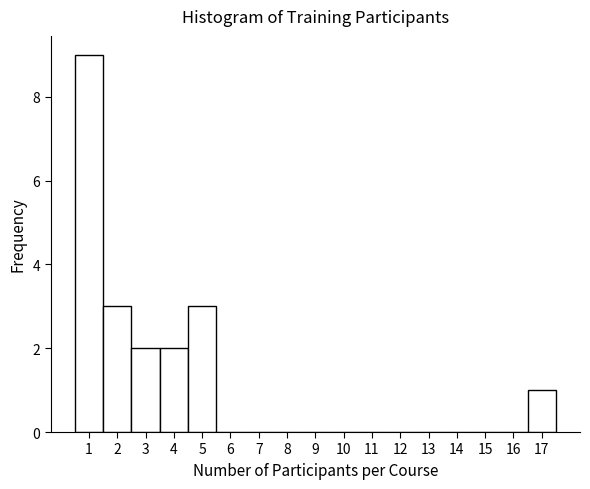

Reading left to right, transcribe this chart: for each bar, give the range it covers on the x-axis and its height. The values are not printed on the chart, so give them approximately, as read against the axis.

0.5 to 1.5: 9
1.5 to 2.5: 3
2.5 to 3.5: 2
3.5 to 4.5: 2
4.5 to 5.5: 3
5.5 to 6.5: 0
6.5 to 7.5: 0
7.5 to 8.5: 0
8.5 to 9.5: 0
9.5 to 10.5: 0
10.5 to 11.5: 0
11.5 to 12.5: 0
12.5 to 13.5: 0
13.5 to 14.5: 0
14.5 to 15.5: 0
15.5 to 16.5: 0
16.5 to 17.5: 1